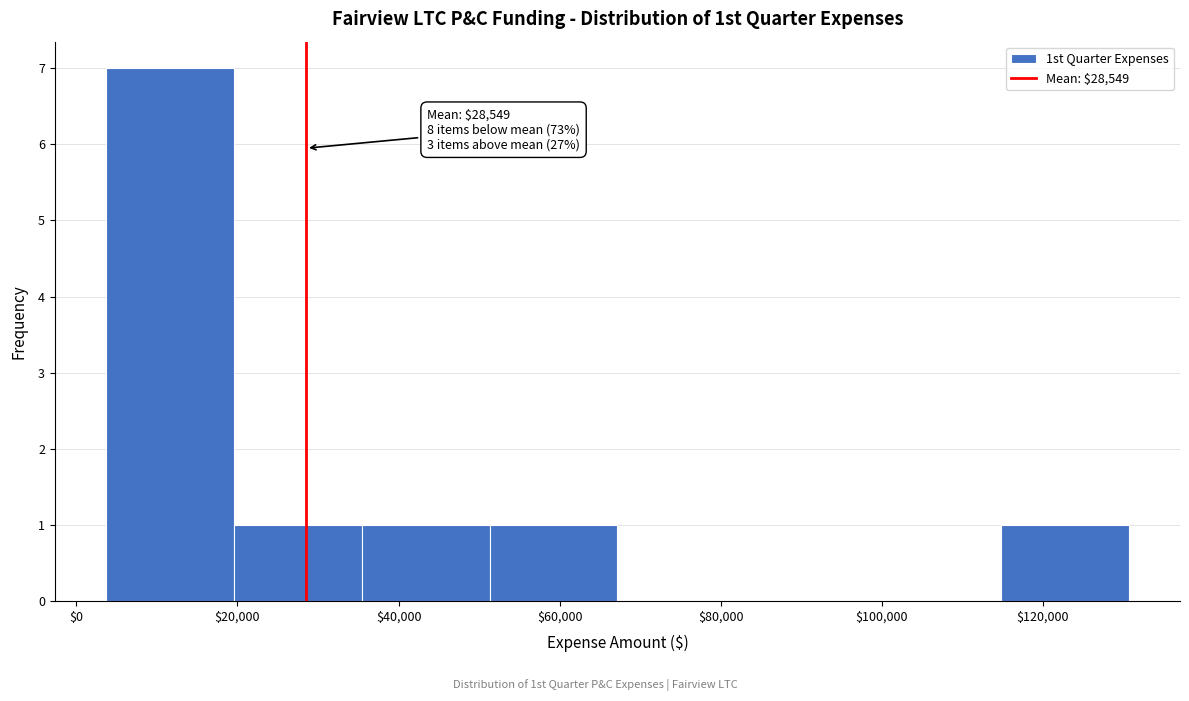

Which range on the x-axis has the tallest bar?

4000 to 20000